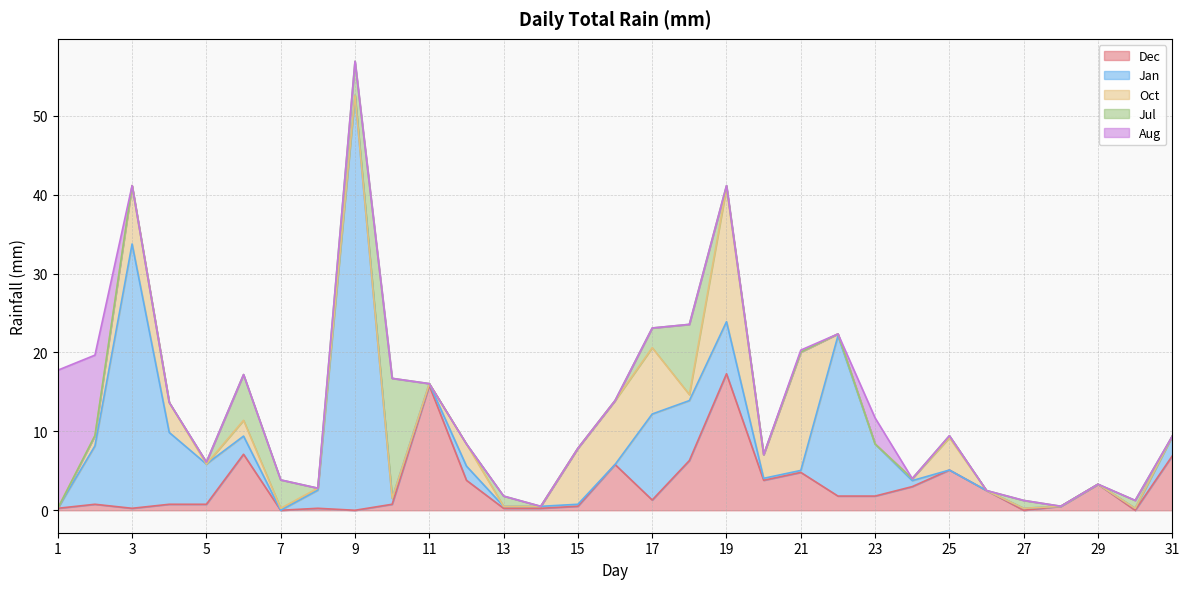

What are all the series names shown in the legend?

Dec, Jan, Oct, Jul, Aug